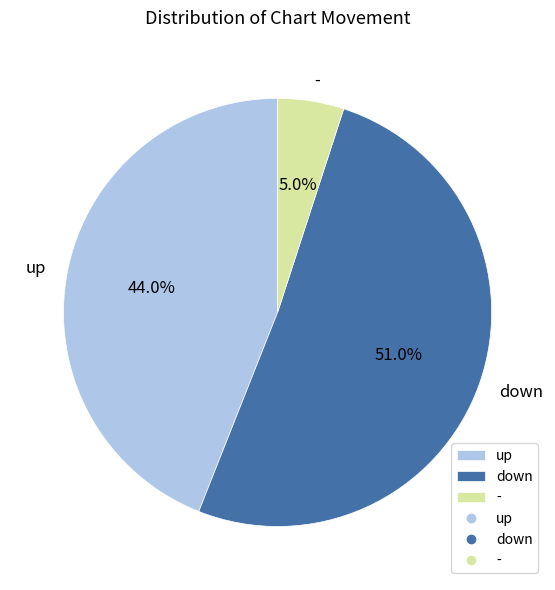

Does - represent more than half of the total?

No